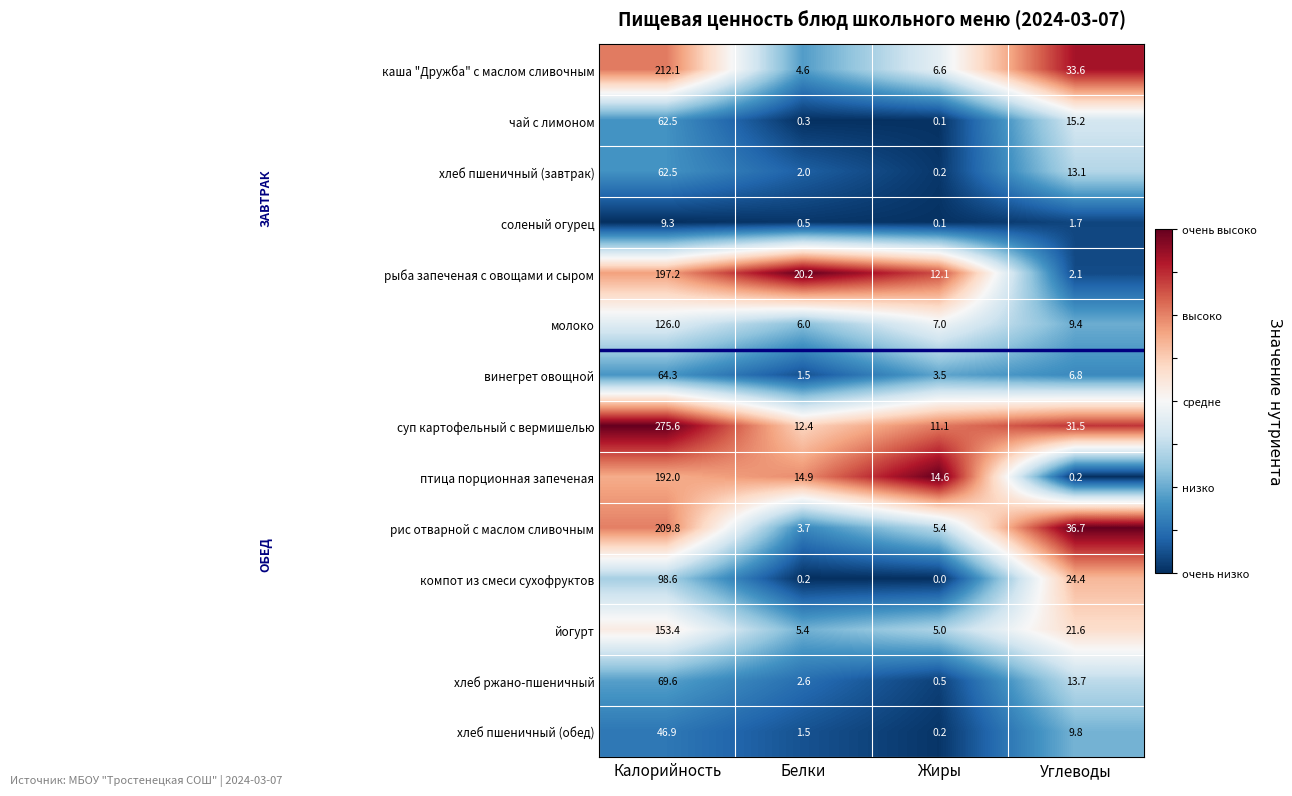

True or false: компот из смеси сухофруктов has a value of 98.6 at Калорийность.

True